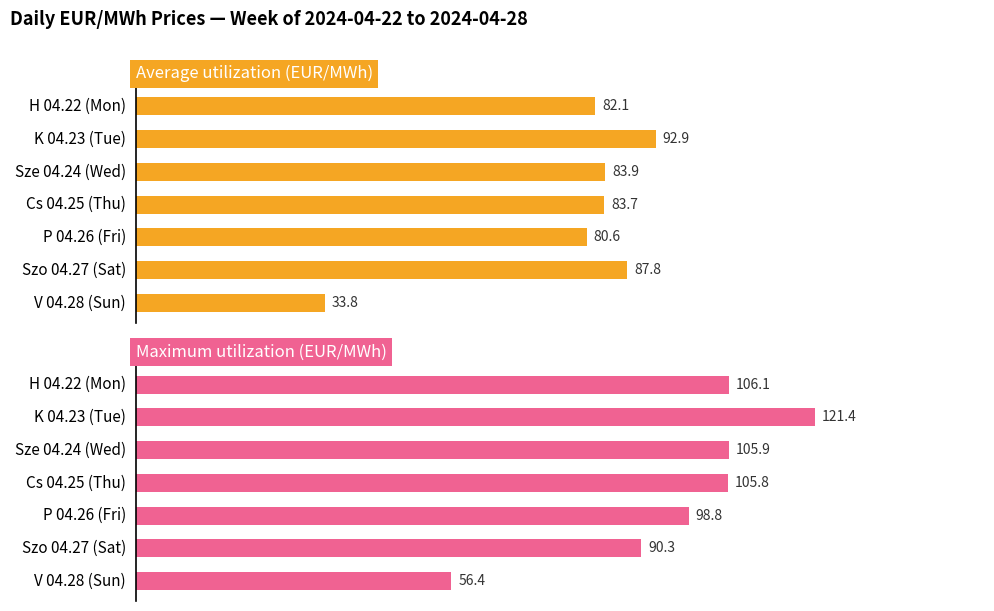

What is the sum of all Average utilization (EUR/MWh) values?

544.8